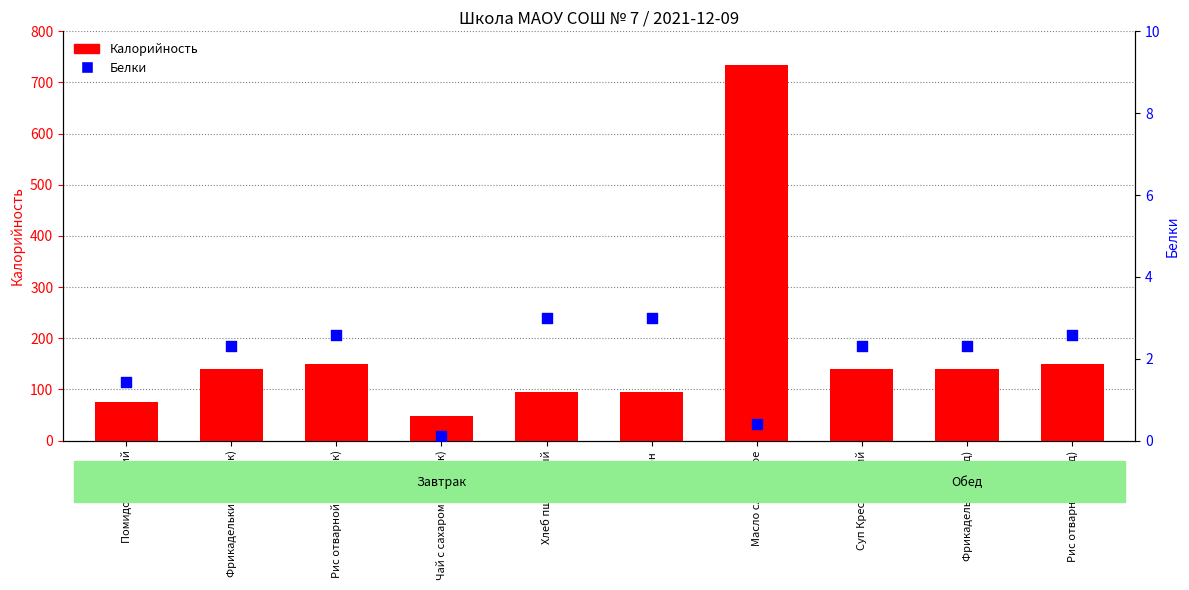

Which series reaches the minimum Y coordinate?

Белки